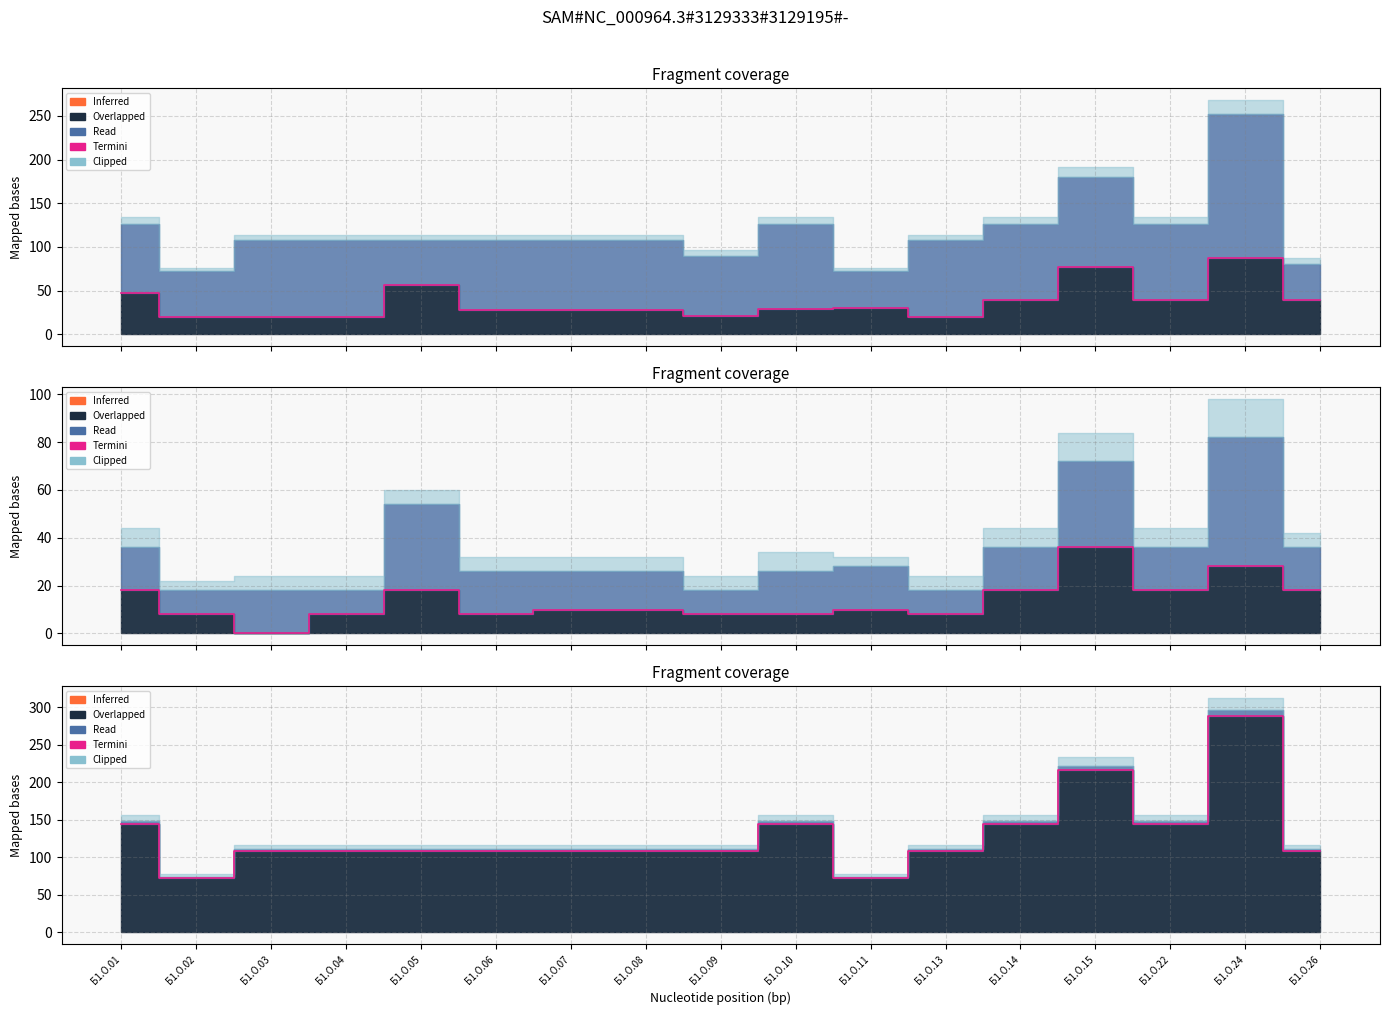

True or false: the data shows 185 at Б1.О.13.

False